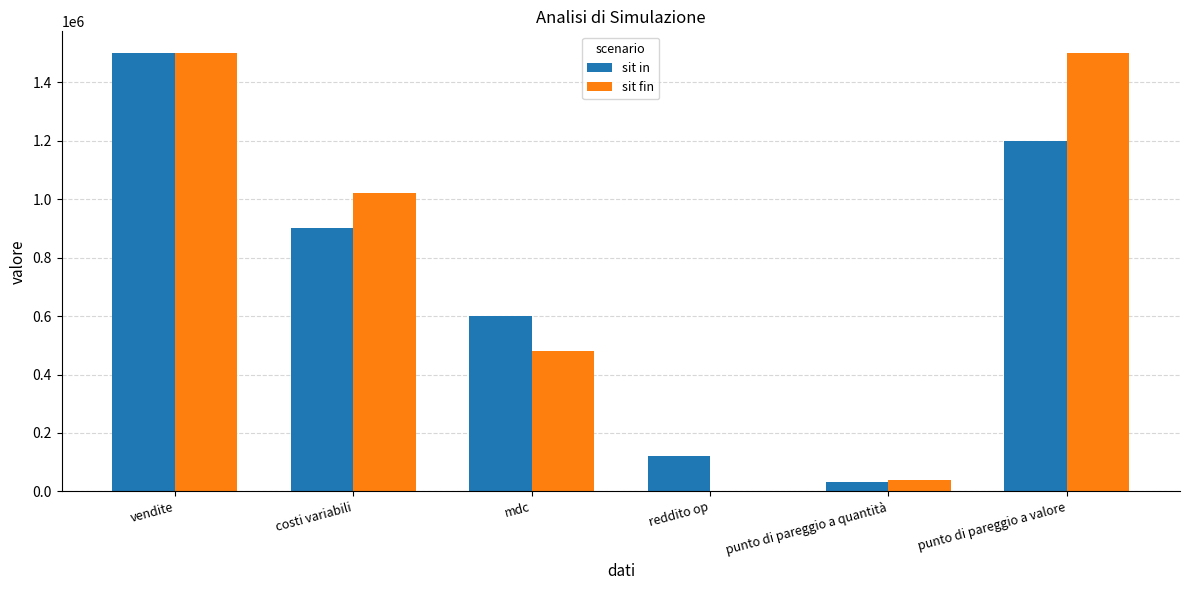

Count the number of categories in the chart.

6